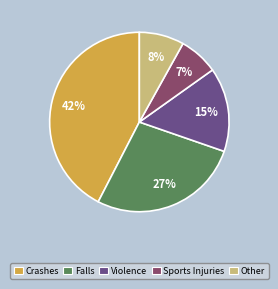

Which slice is the largest?

Crashes